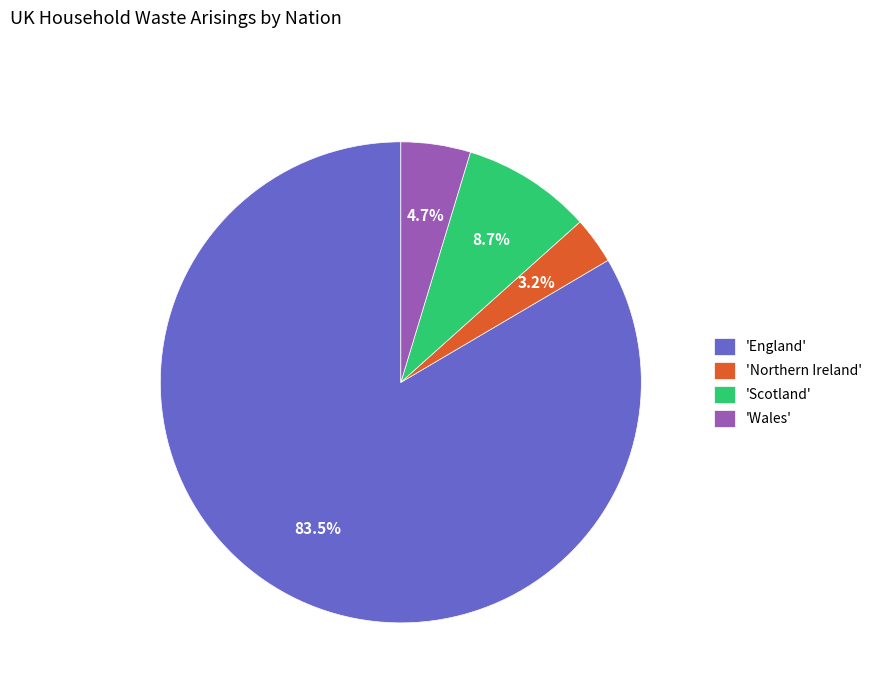

Which slice is the smallest?

'Northern Ireland'